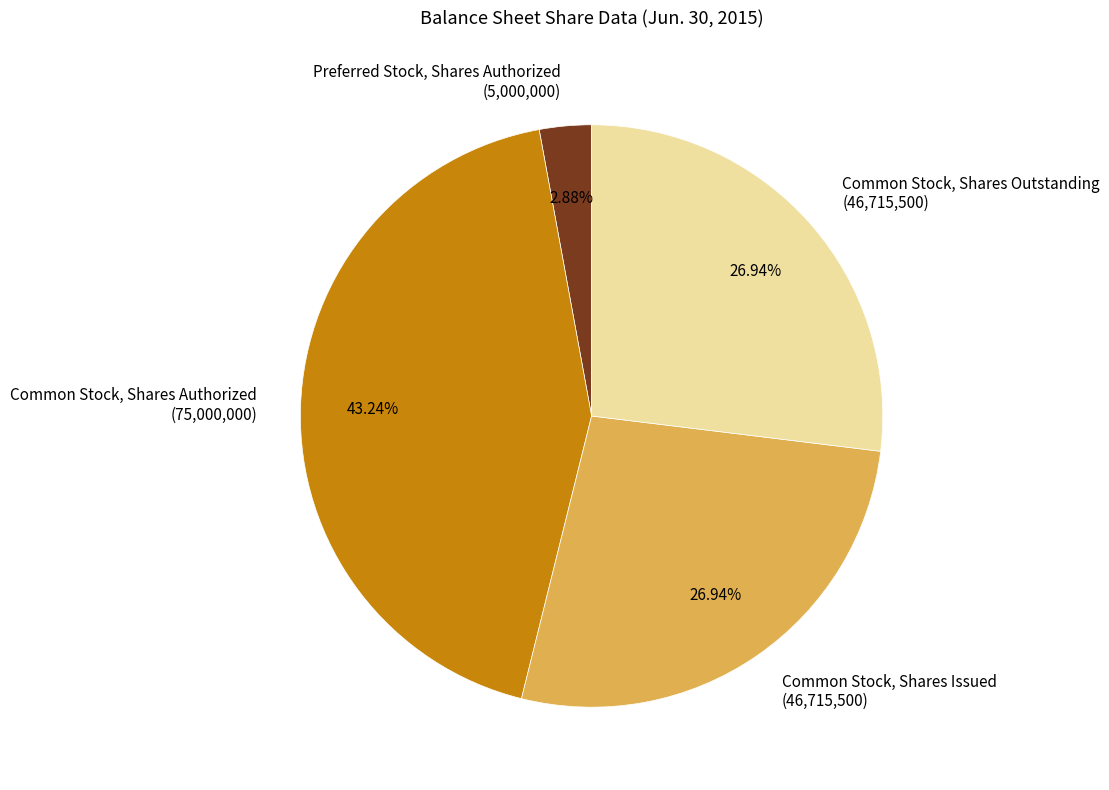

Is the sum of Common Stock, Shares Outstanding and Common Stock, Shares Issued greater than half?

Yes